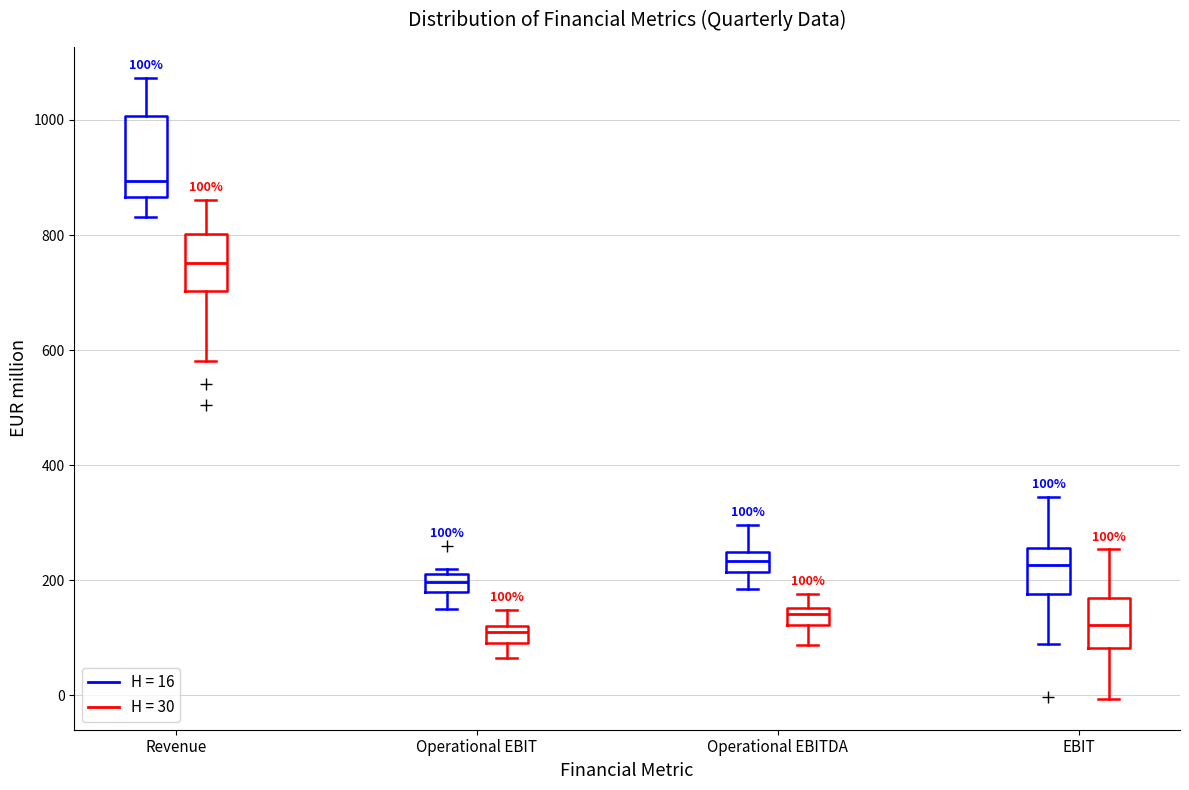

Comparing the boxes themselves (not the whiskers), which one is the tallest?

Revenue (H = 16)